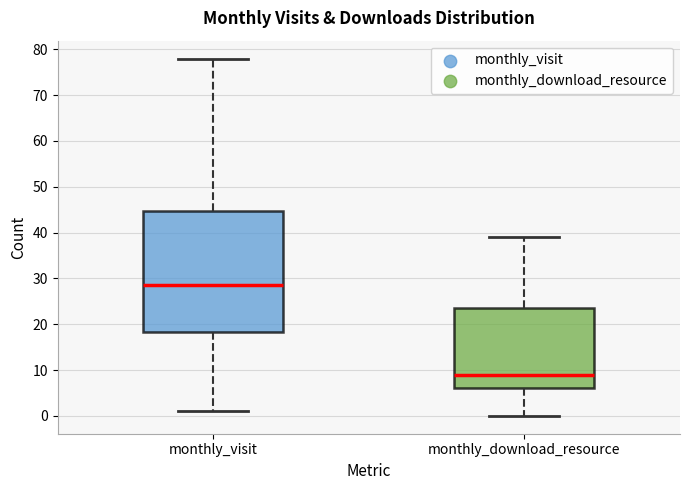

Comparing the boxes themselves (not the whiskers), which one is the tallest?

monthly_visit